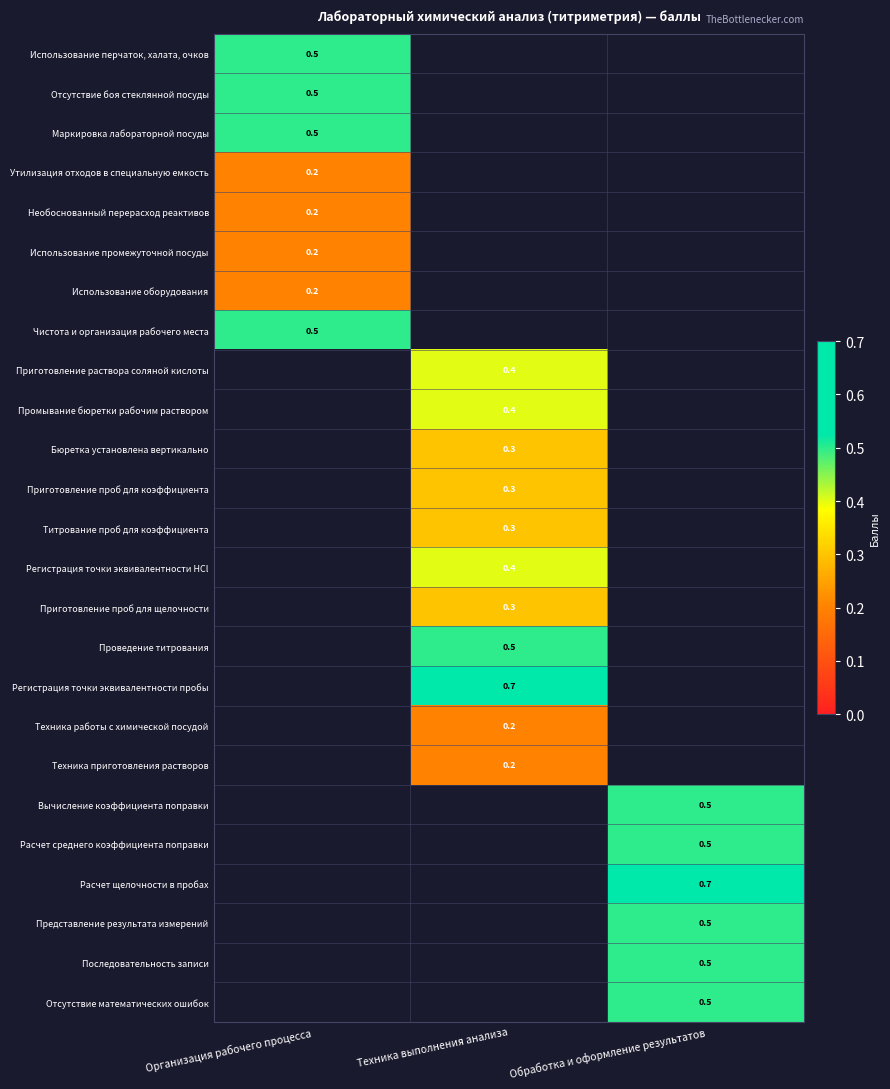

At how many categories does at least one series exceed 0?

3